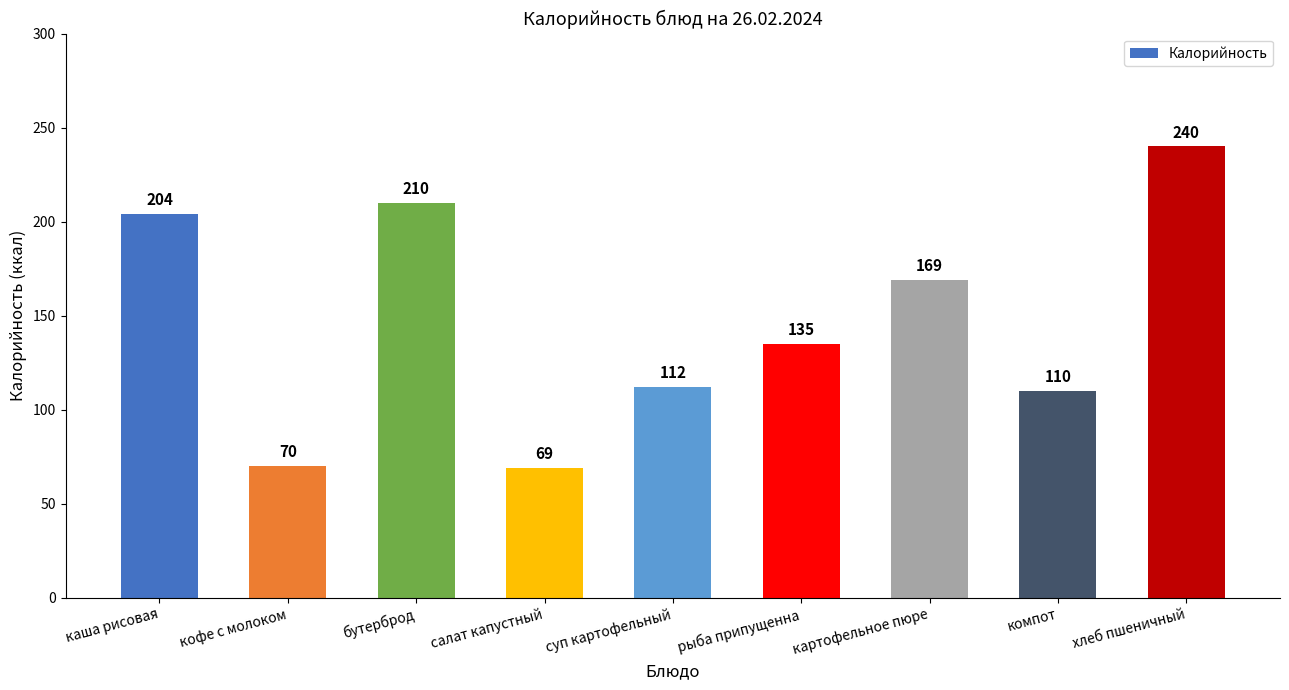

List the labels in order of value, largest first.

хлеб пшеничный, бутерброд, каша рисовая, картофельное пюре, рыба припущенна, суп картофельный, компот, кофе с молоком, салат капустный